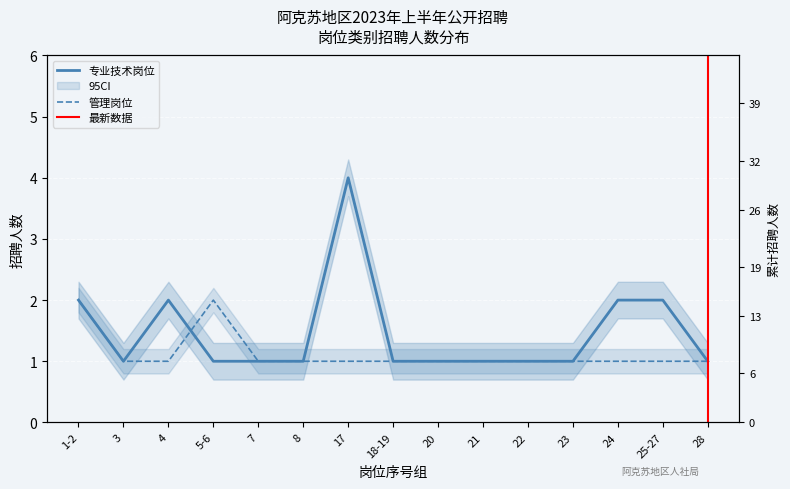

The value of 管理岗位 at 24 is 0. True or false?

False